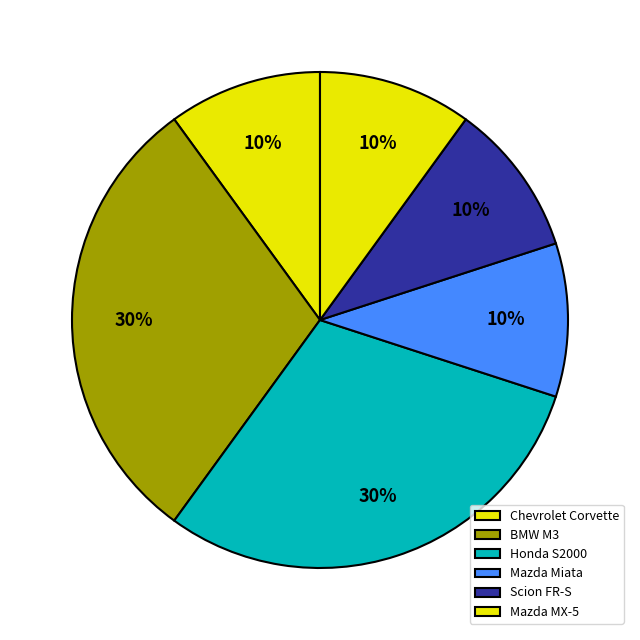

How many slices are in this pie chart?

6